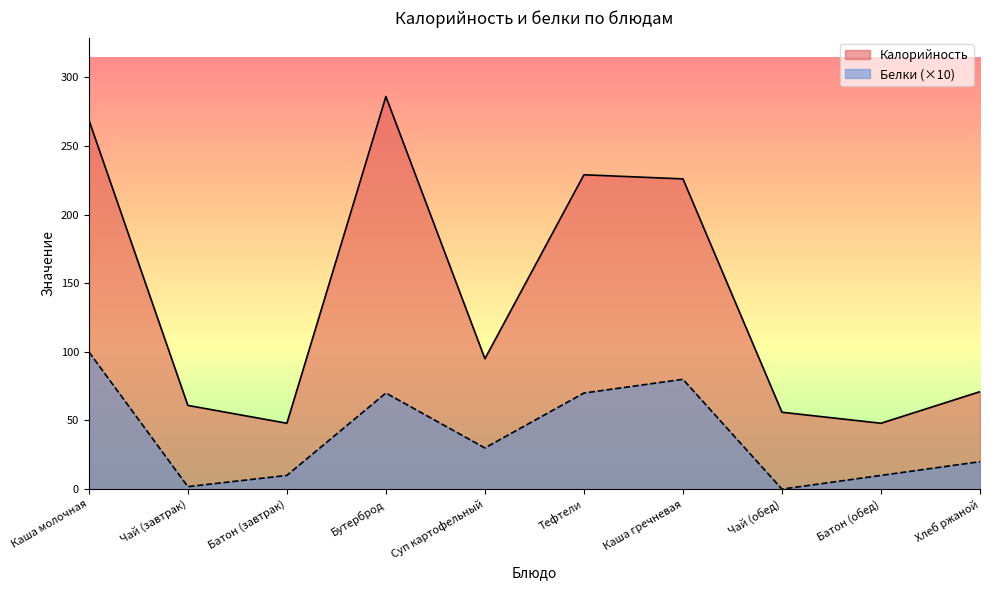

Reading left to right, list all the values displayed in this chart.

Калорийность: 269.0	61.0	48.0	286.0	95.0	229.0	226.0	56.0	48.0	71.0
Белки: 100.0	1.8	10.0	70.0	30.0	70.0	80.0	0.0	10.0	20.0